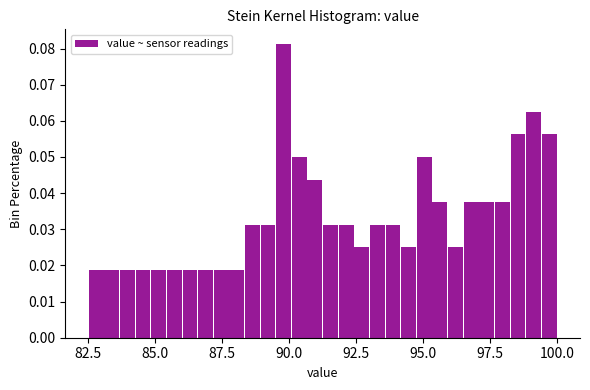

Read against the x-axis, roughly where is the centre of the tallest bar?

90.0